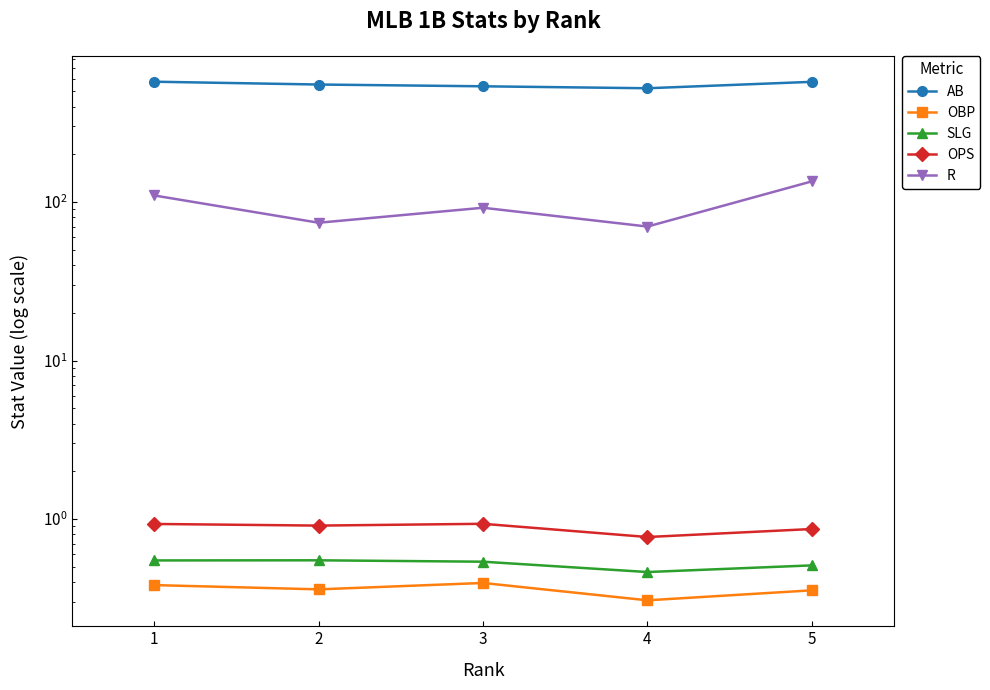

What are all the series names shown in the legend?

AB, OBP, SLG, OPS, R